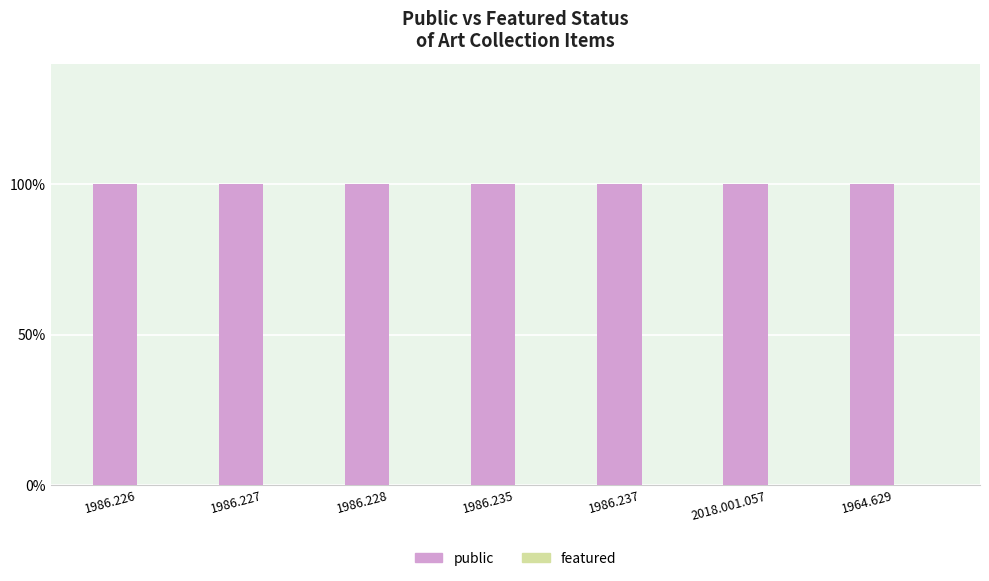

What are all the series names shown in the legend?

public, featured